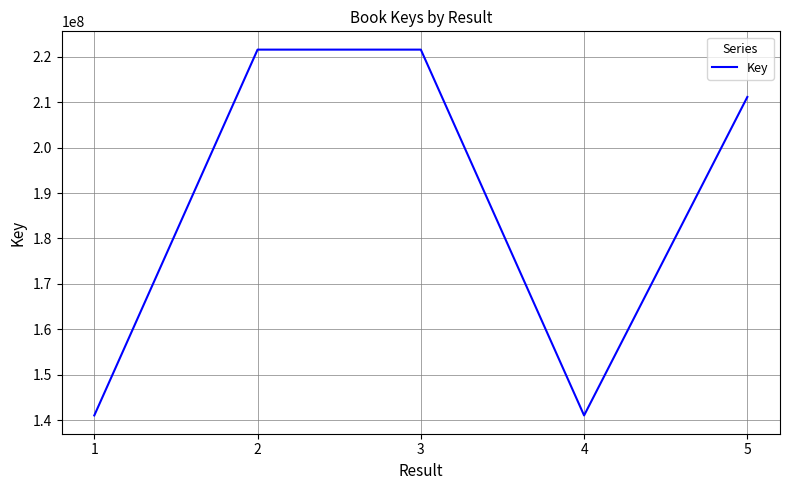

How many values are below 211145595?

2